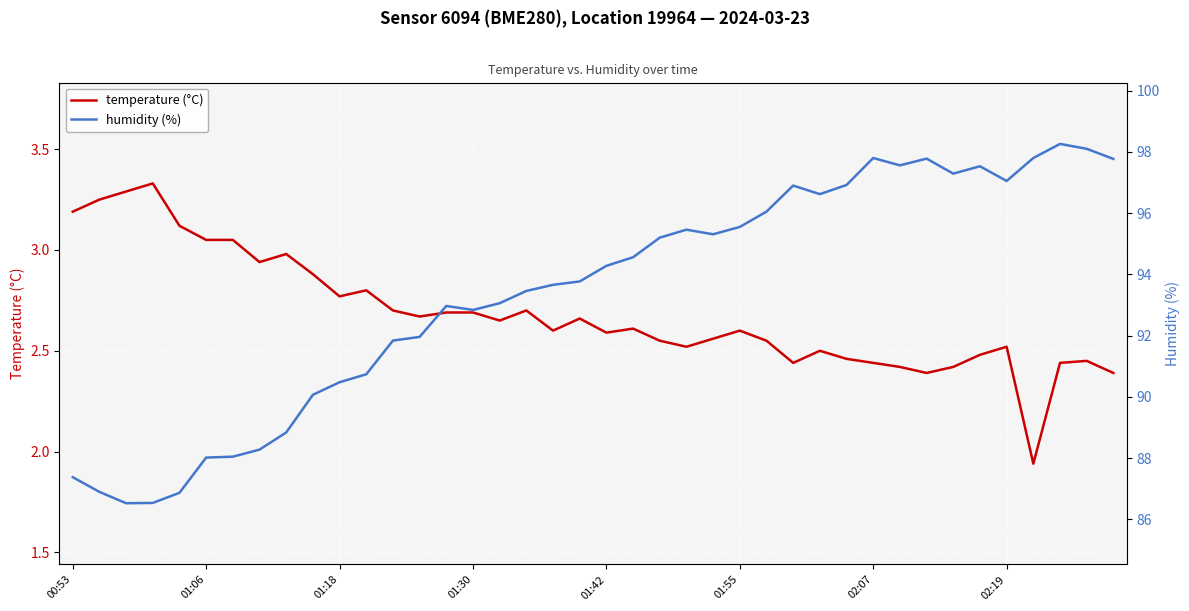

What is the sum of all humidity (%) values?

3736.1